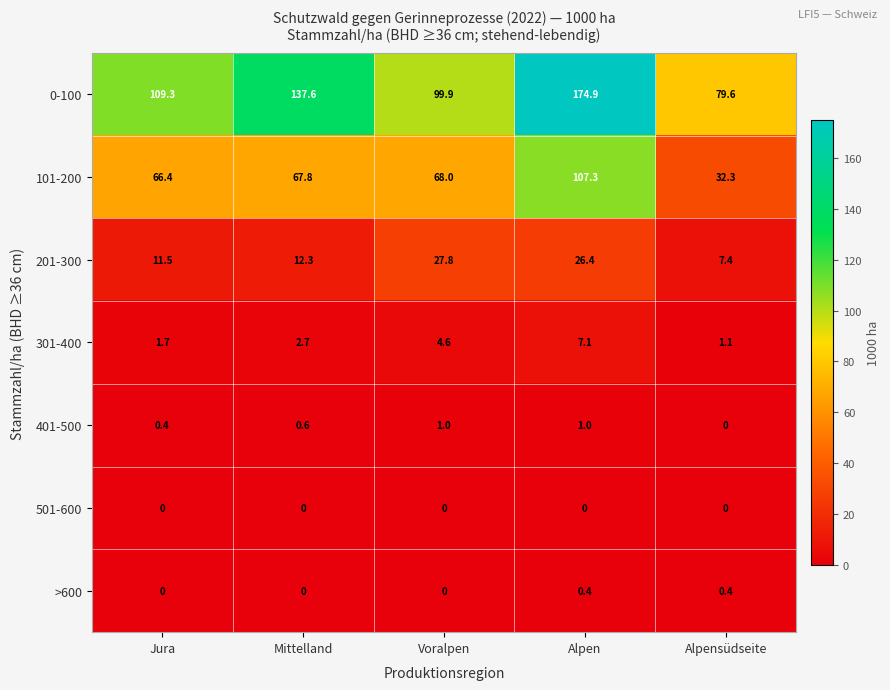

Which series has the widest spread of values?

0-100